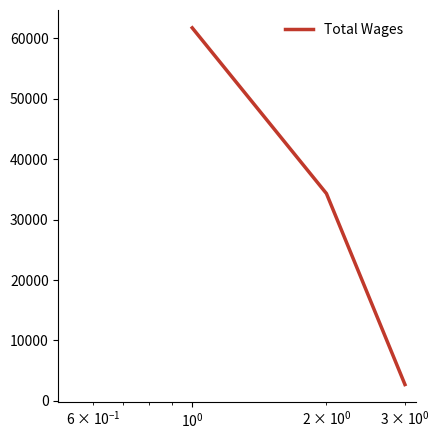

What is the smallest value displayed?

2689